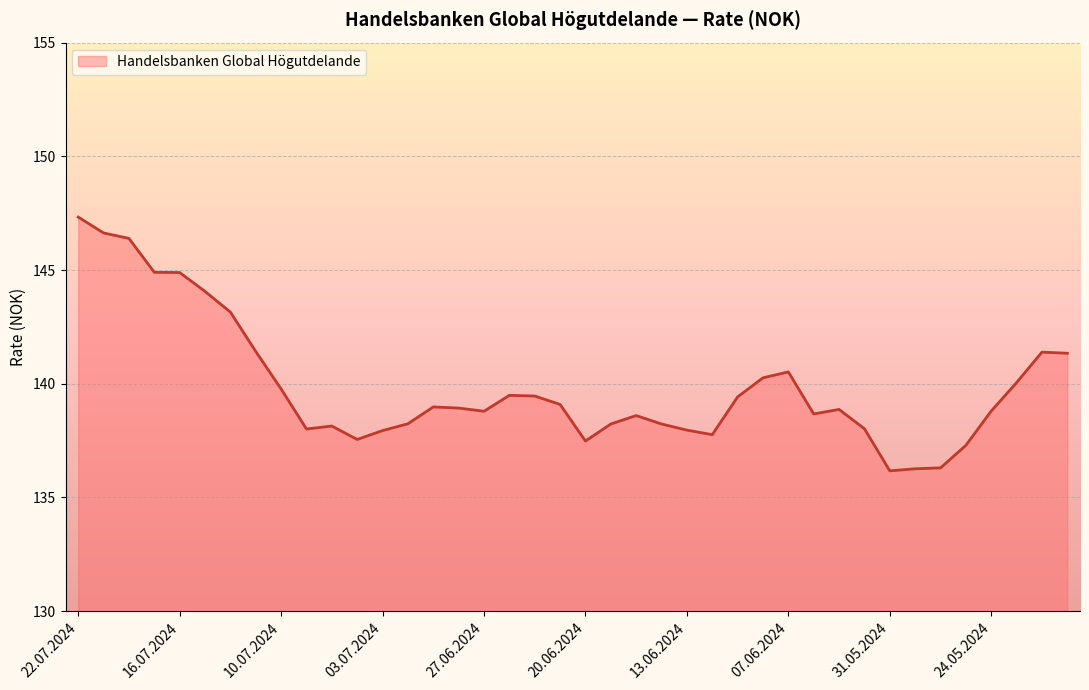

What is the minimum value shown in the chart?

136.2